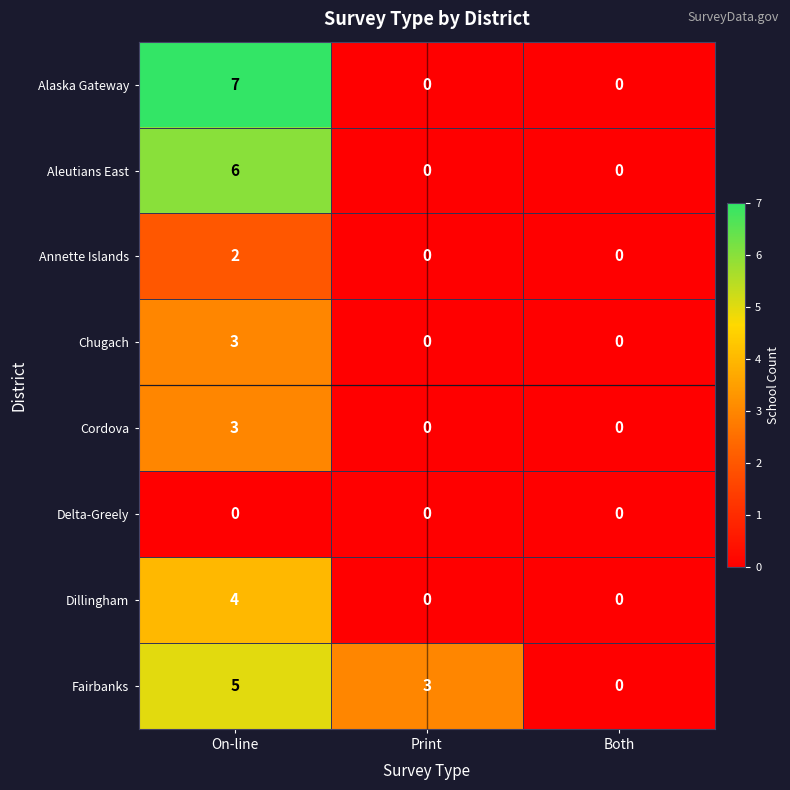

Is it true that Alaska Gateway equals 7 at On-line?

True